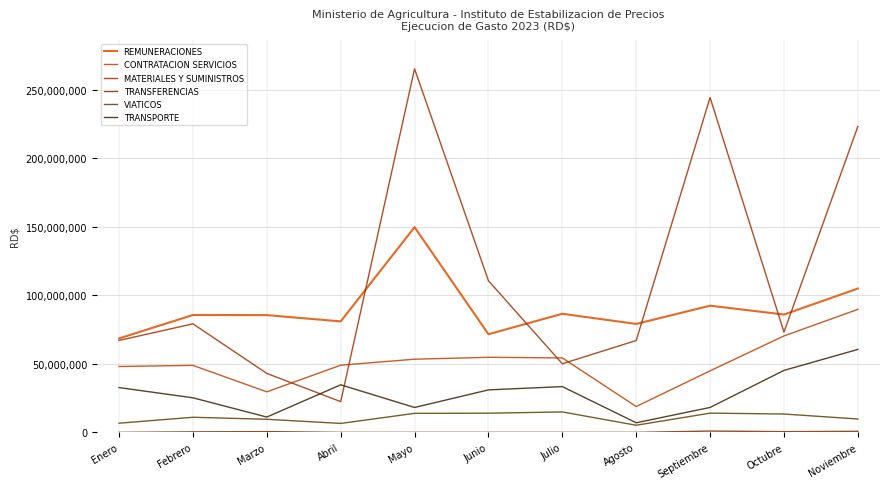

Reading right to left, what are all the values shown in this chart?

REMUNERACIONES: Noviembre=104969064.4	Octubre=85995586.4	Septiembre=92455997.3	Agosto=79135404.5	Julio=86546068.1	Junio=71631445.8	Mayo=149770950.2	Abril=80992769.8	Marzo=85578467.1	Febrero=85667498.8	Enero=68556880.3
CONTRATACION SERVICIOS: Noviembre=89769062.2	Octubre=70388639.3	Septiembre=44889185.1	Agosto=18865503.5	Julio=54328701.5	Junio=54788764.1	Mayo=53400492.0	Abril=49027078.3	Marzo=29573696.1	Febrero=48892309.6	Enero=48066650.9
MATERIALES Y SUMINISTROS: Noviembre=223230999.6	Octubre=73180082.7	Septiembre=244378710.8	Agosto=67046771.6	Julio=50077667.2	Junio=110640689.5	Mayo=265357303.2	Abril=22430571.9	Marzo=43019633.1	Febrero=79200799.1	Enero=67104921.1
TRANSFERENCIAS: Noviembre=775000.0	Octubre=534412.9	Septiembre=956500.0	Agosto=0.0	Julio=0.0	Junio=24642.0	Mayo=0.0	Abril=0.0	Marzo=560000.0	Febrero=377000.0	Enero=0.0
VIATICOS: Noviembre=9747410.0	Octubre=13399400.0	Septiembre=14041350.0	Agosto=5195395.0	Julio=14912028.9	Junio=13985500.0	Mayo=13881798.0	Abril=6527100.0	Marzo=9554100.0	Febrero=11021300.0	Enero=6688950.0
TRANSPORTE: Noviembre=60531993.5	Octubre=45228985.6	Septiembre=18191979.6	Agosto=7003368.8	Julio=33403277.8	Junio=31002013.7	Mayo=18166203.2	Abril=34719019.8	Marzo=11176151.7	Febrero=25222492.9	Enero=32695358.3